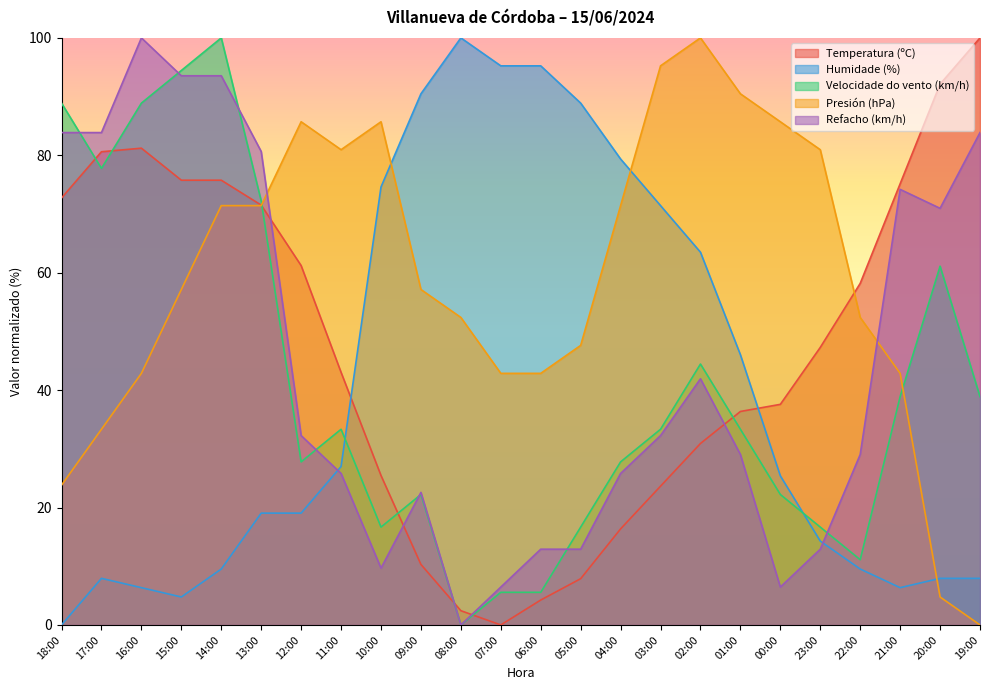

Where does the Temperatura (ºC) series first go above 47?

18:00